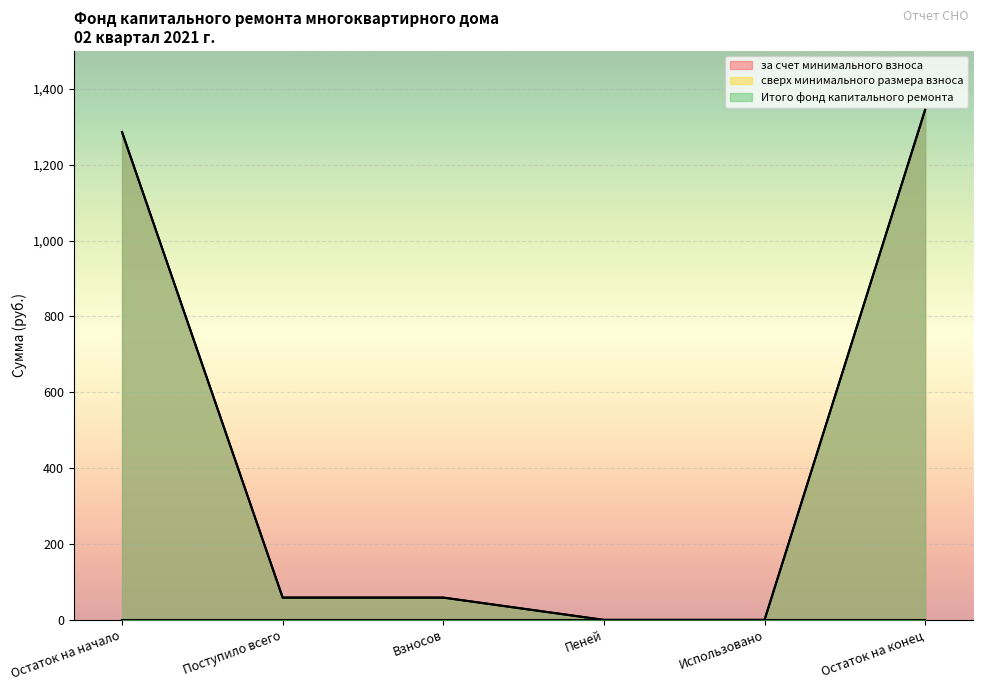

At which label is Итого фонд капитального ремонта closest to 672?

Поступило всего